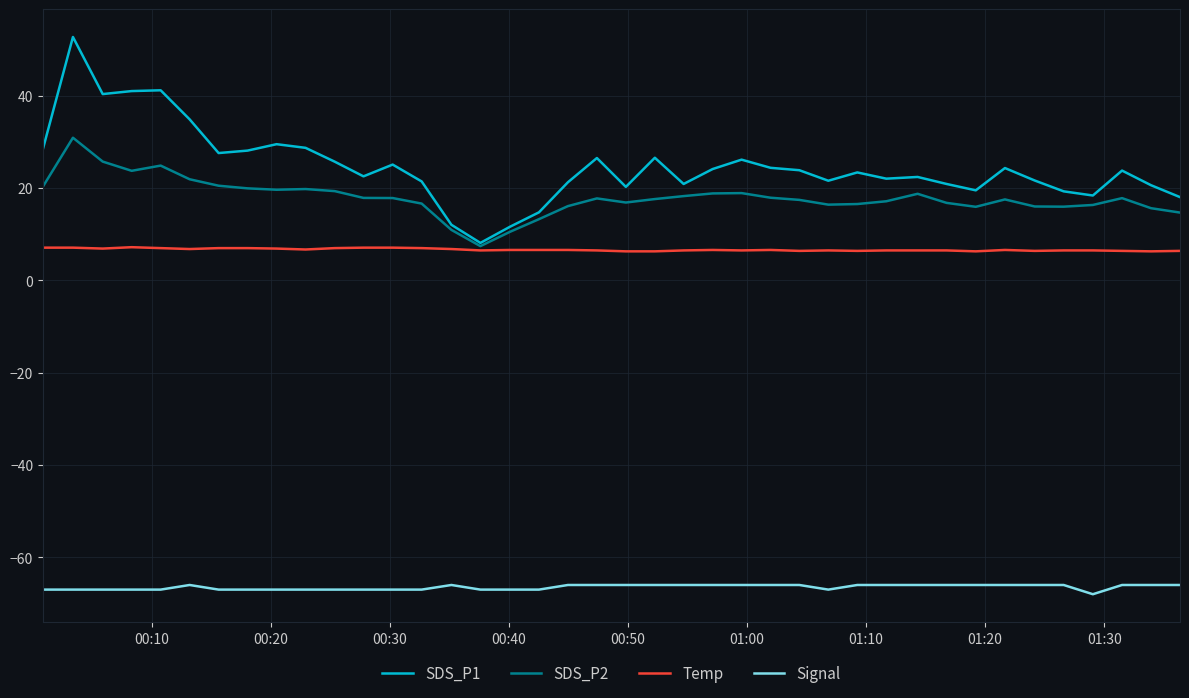

In SDS_P2, how many points are lower than both neighbors (excluding endpoints)?

7